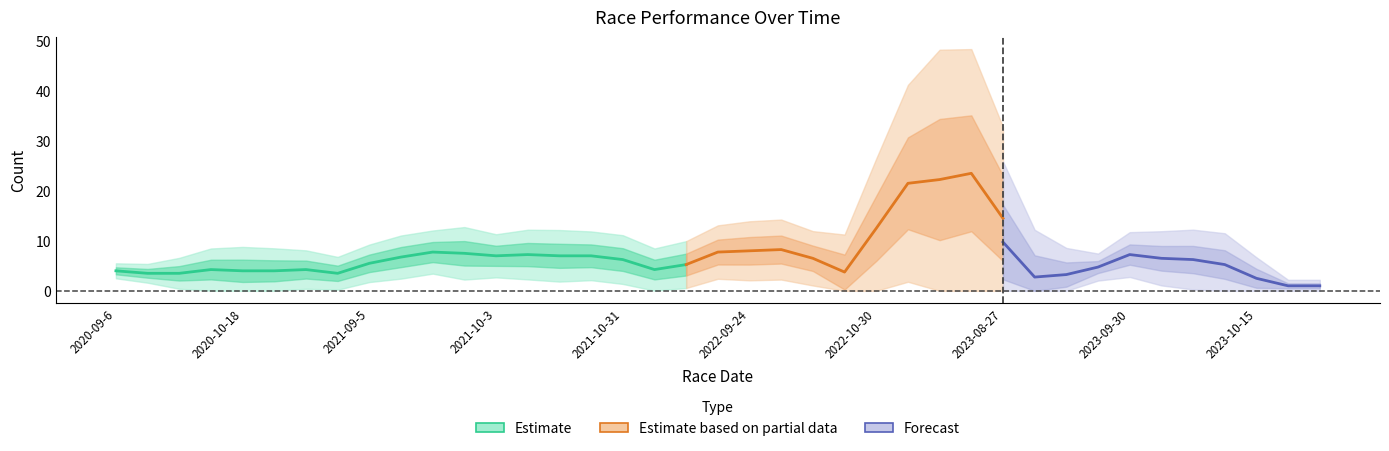

What is the average value of the total_racers series?

8